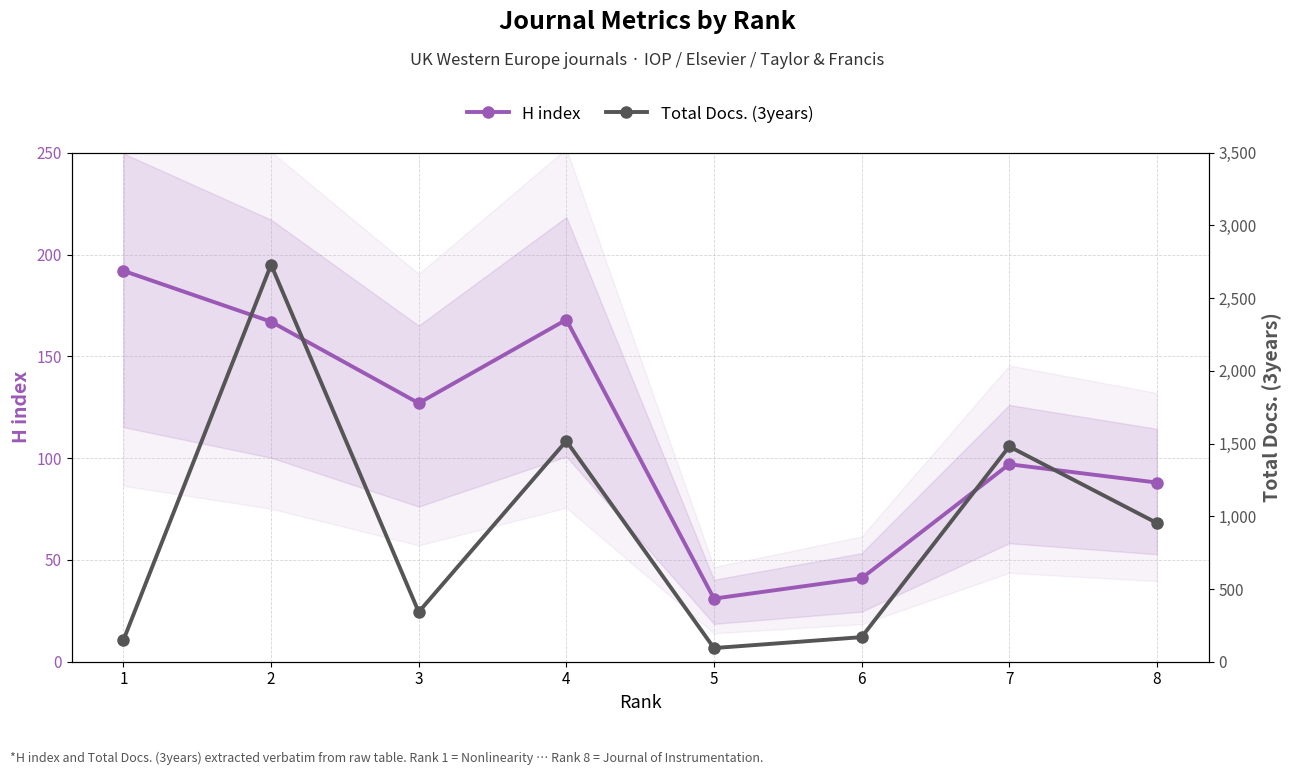

What is the difference between the maximum and minimum values in the Total Docs. (3years) series?

2636